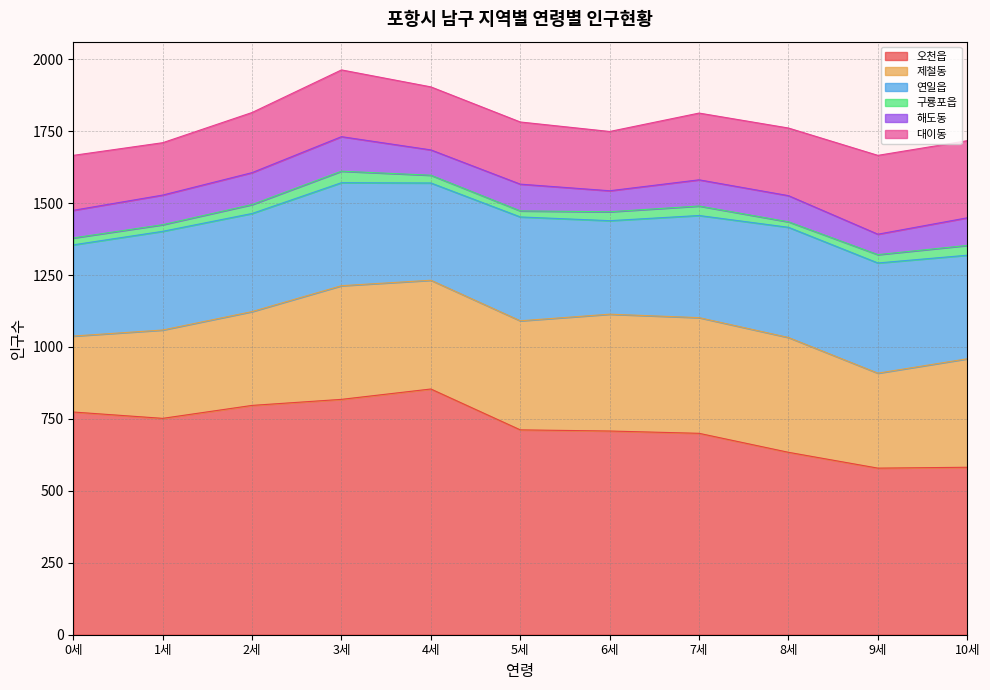

The 해도동 series shows 88 at 4세. True or false?

True